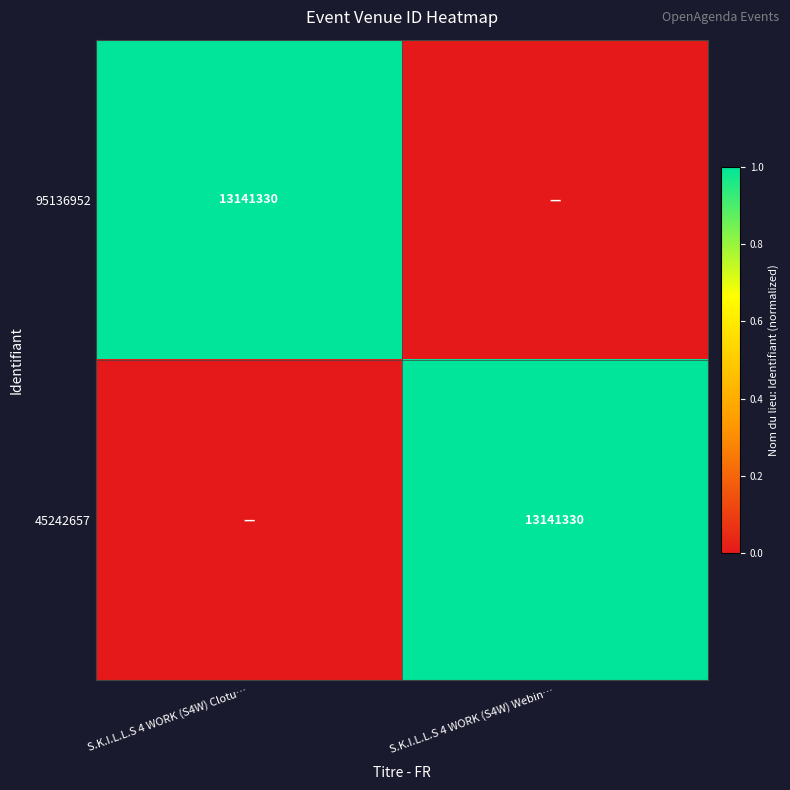

True or false: 95136952 has a value of 13141330 at S.K.I.L.L.S 4 WORK (S4W) Clotu….

True